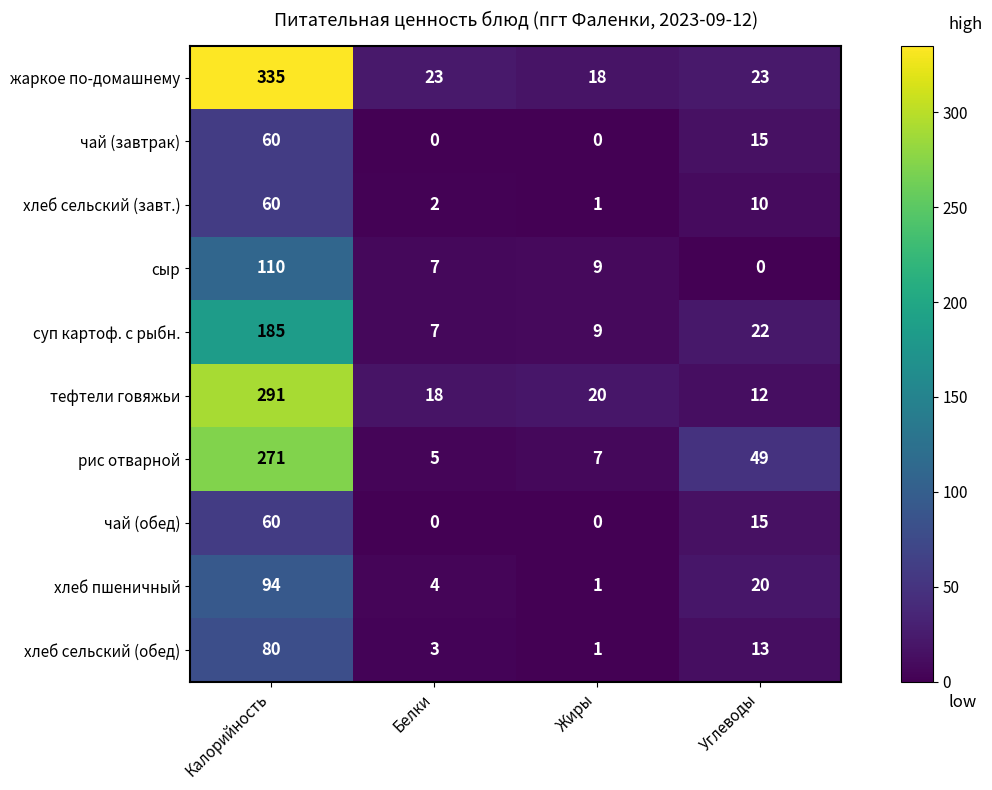

What is the spread (max minus min) of values at Белки?

23